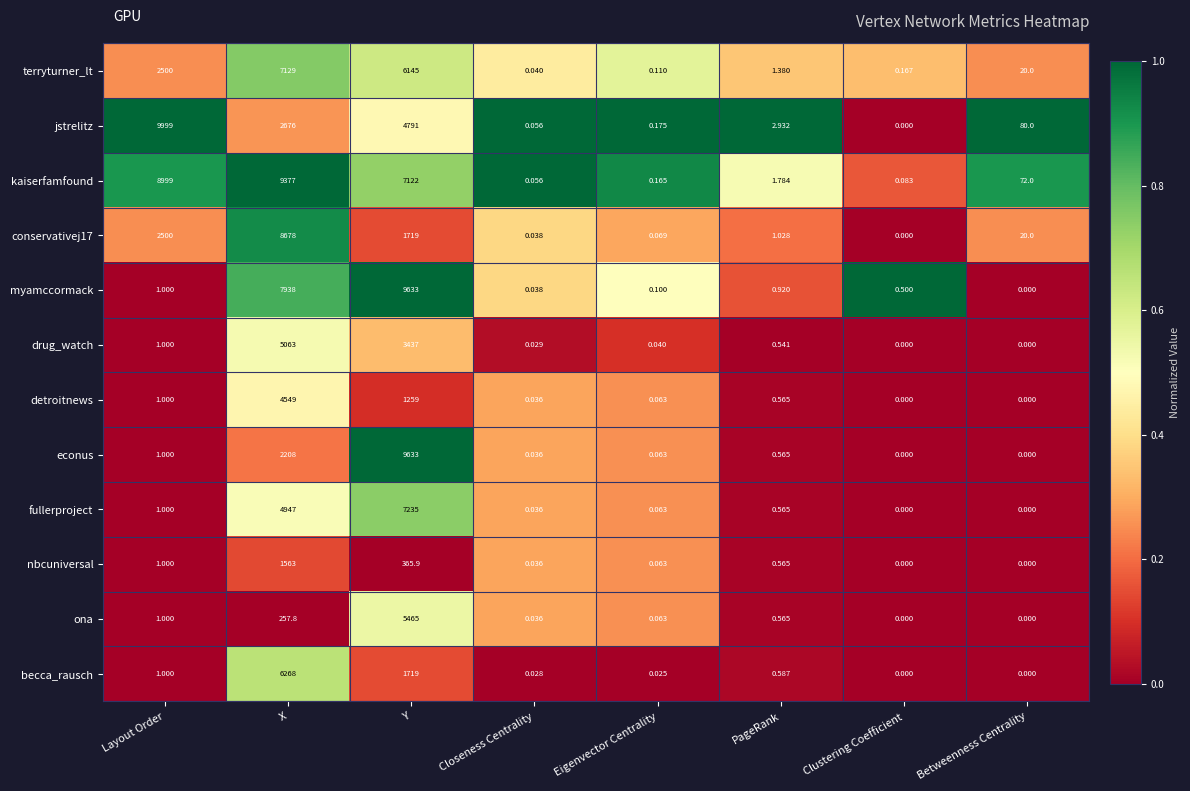

At which label does conservativej17 reach its peak?

X